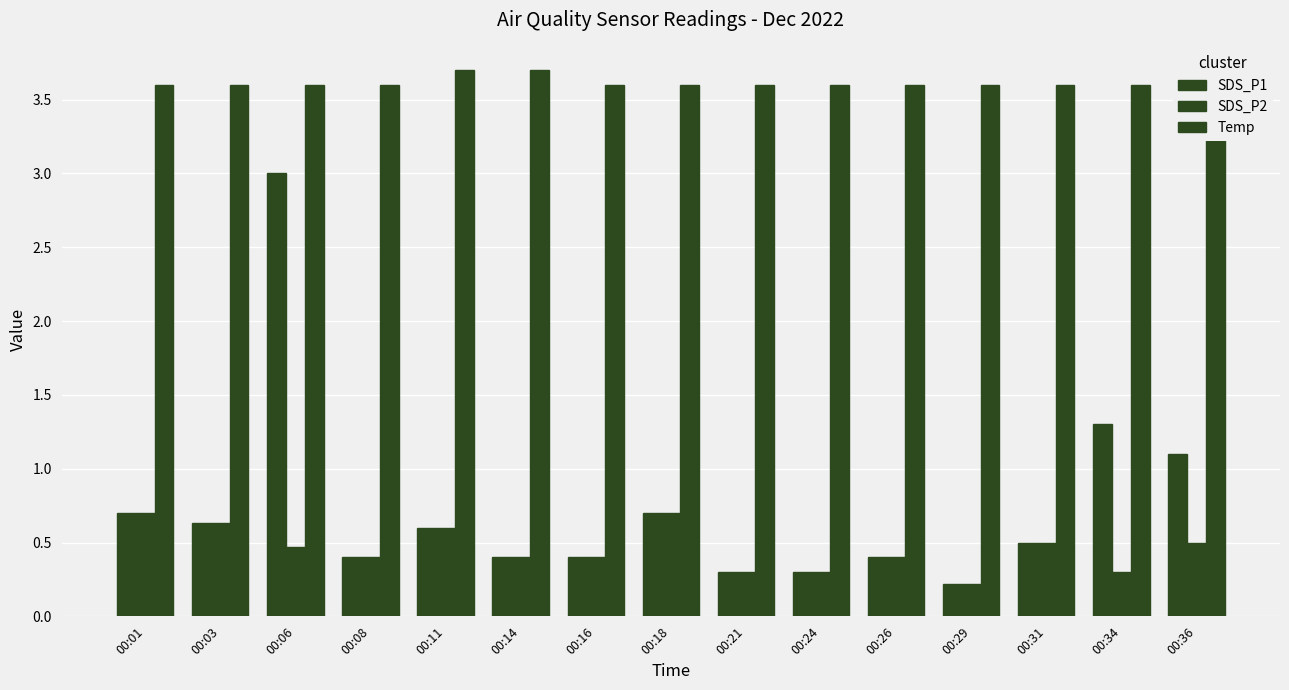

Reading left to right, list all the values displayed in this chart.

SDS_P1: 0.7	0.6	3.0	0.4	0.6	0.4	0.4	0.7	0.3	0.3	0.4	0.2	0.5	1.3	1.1
SDS_P2: 0.7	0.6	0.5	0.4	0.6	0.4	0.4	0.7	0.3	0.3	0.4	0.2	0.5	0.3	0.5
Temp: 3.6	3.6	3.6	3.6	3.7	3.7	3.6	3.6	3.6	3.6	3.6	3.6	3.6	3.6	3.6